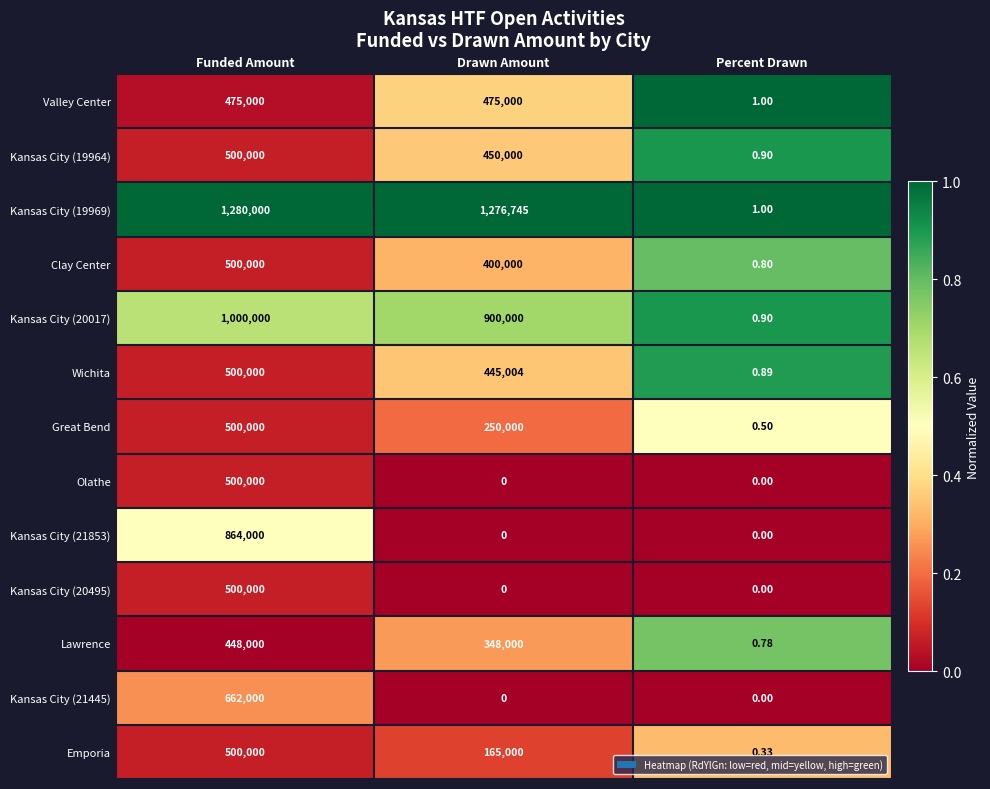

Count the number of data series in this chart.

13